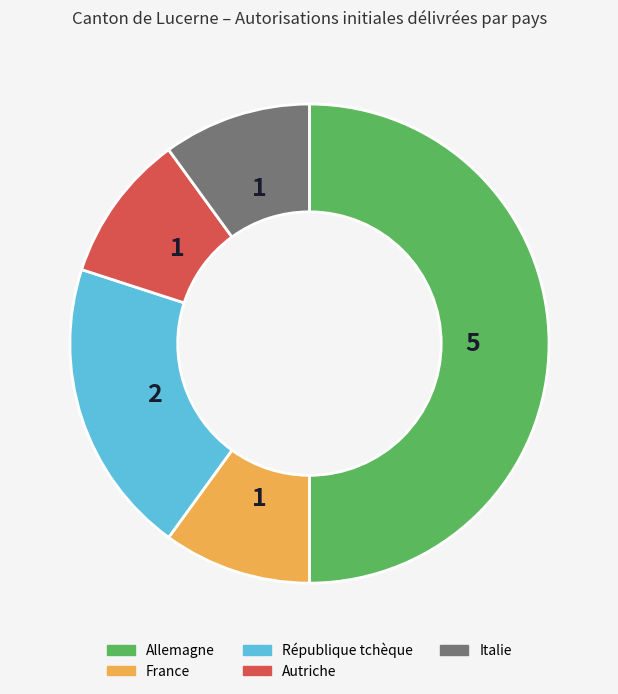

The Autriche slice represents 21% of the pie. True or false?

False